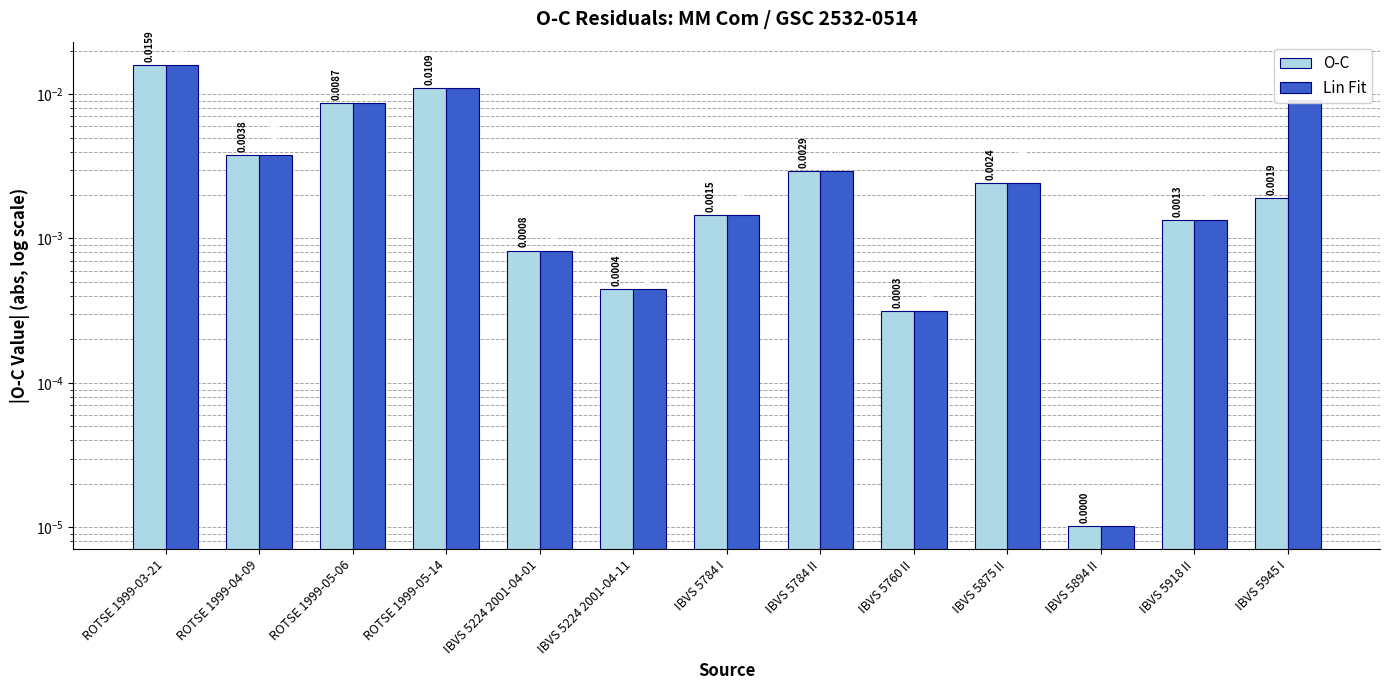

List the series in order of their peak value, highest first.

O-C, Lin Fit